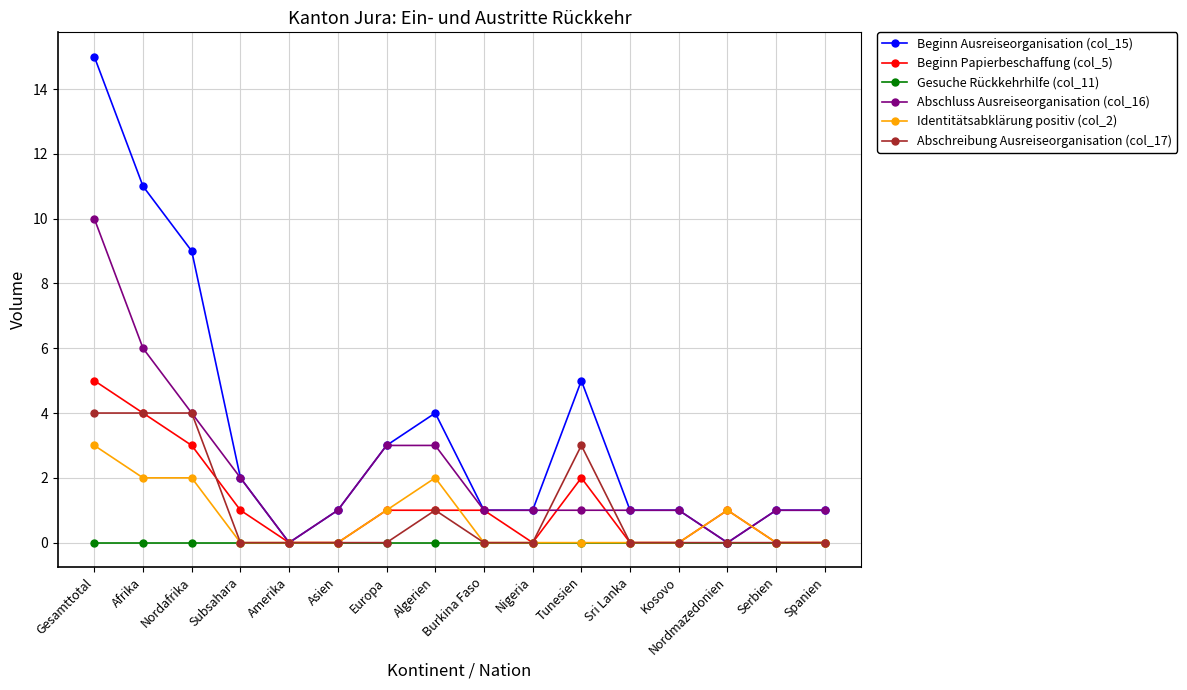

Reading left to right, extract all data points from this chart.

Beginn Ausreiseorganisation (col_15): 15	11	9	2	0	1	3	4	1	1	5	1	1	0	1	1
Beginn Papierbeschaffung (col_5): 5	4	3	1	0	0	1	1	1	0	2	0	0	1	0	0
Gesuche Rückkehrhilfe (col_11): 0	0	0	0	0	0	0	0	0	0	0	0	0	0	0	0
Abschluss Ausreiseorganisation (col_16): 10	6	4	2	0	1	3	3	1	1	1	1	1	0	1	1
Identitätsabklärung positiv (col_2): 3	2	2	0	0	0	1	2	0	0	0	0	0	1	0	0
Abschreibung Ausreiseorganisation (col_17): 4	4	4	0	0	0	0	1	0	0	3	0	0	0	0	0